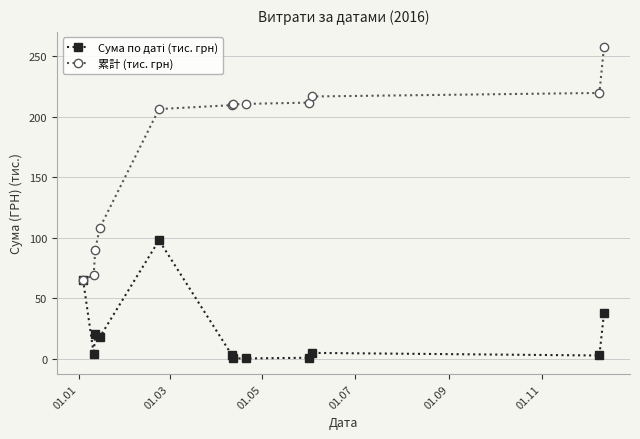

Which series has the widest spread of values?

累計 (тис. грн)